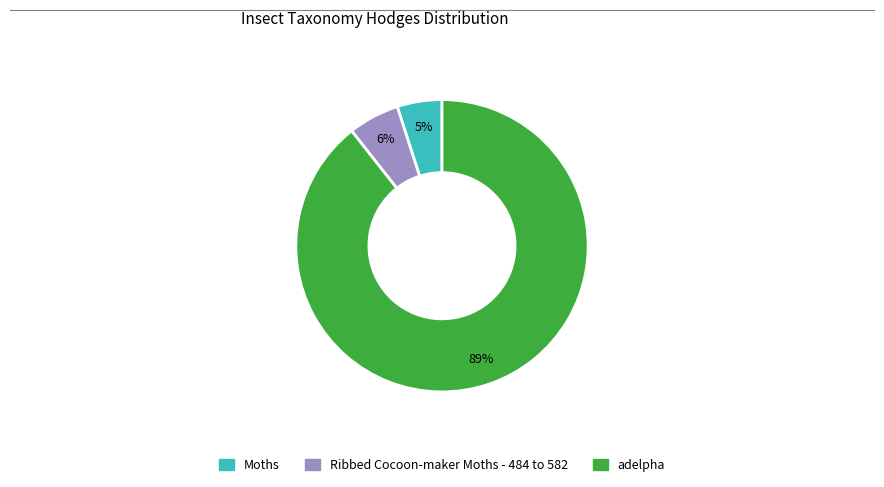

What percentage is the Ribbed Cocoon-maker Moths - 484 to 582 slice, to the nearest percent?

6%